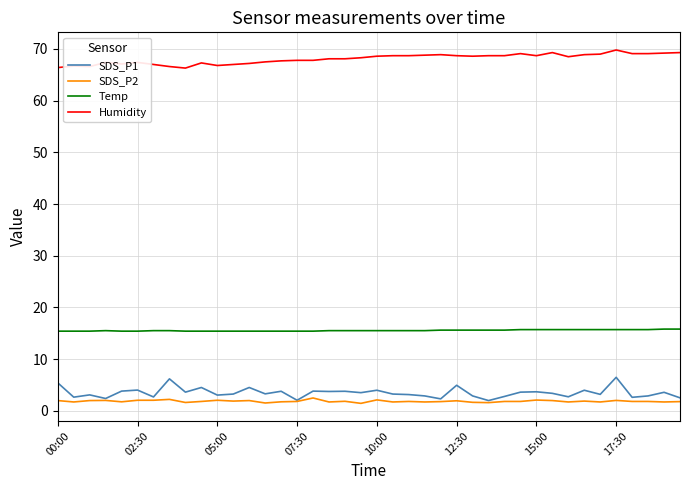

Which series has the largest total across all categories?

Humidity